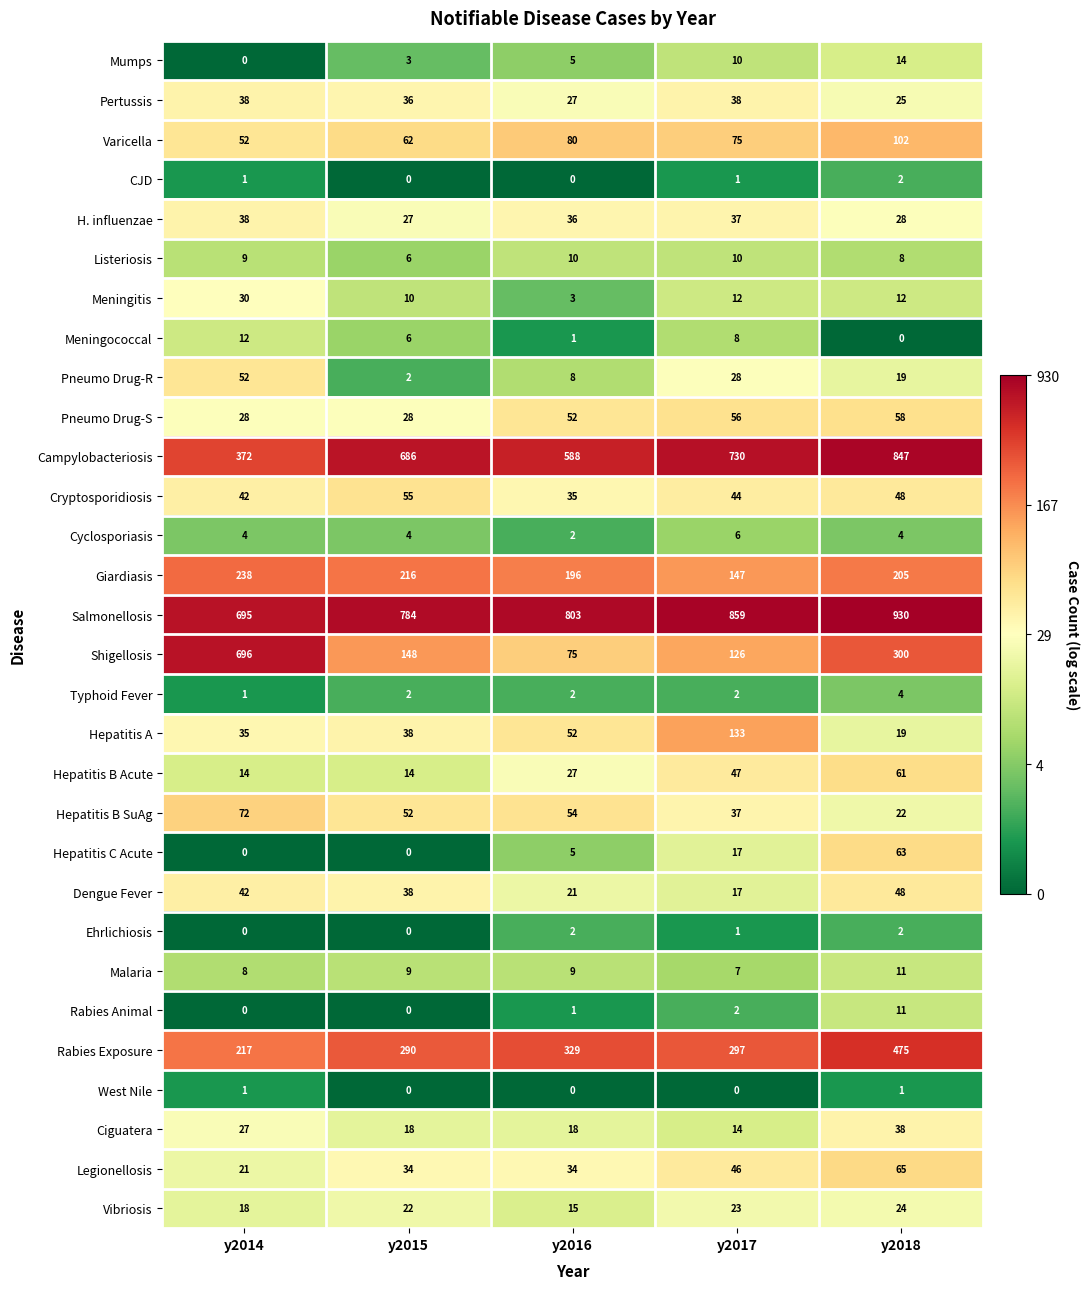

What is the difference between the second highest and minimum values in the Giardiasis series?

69